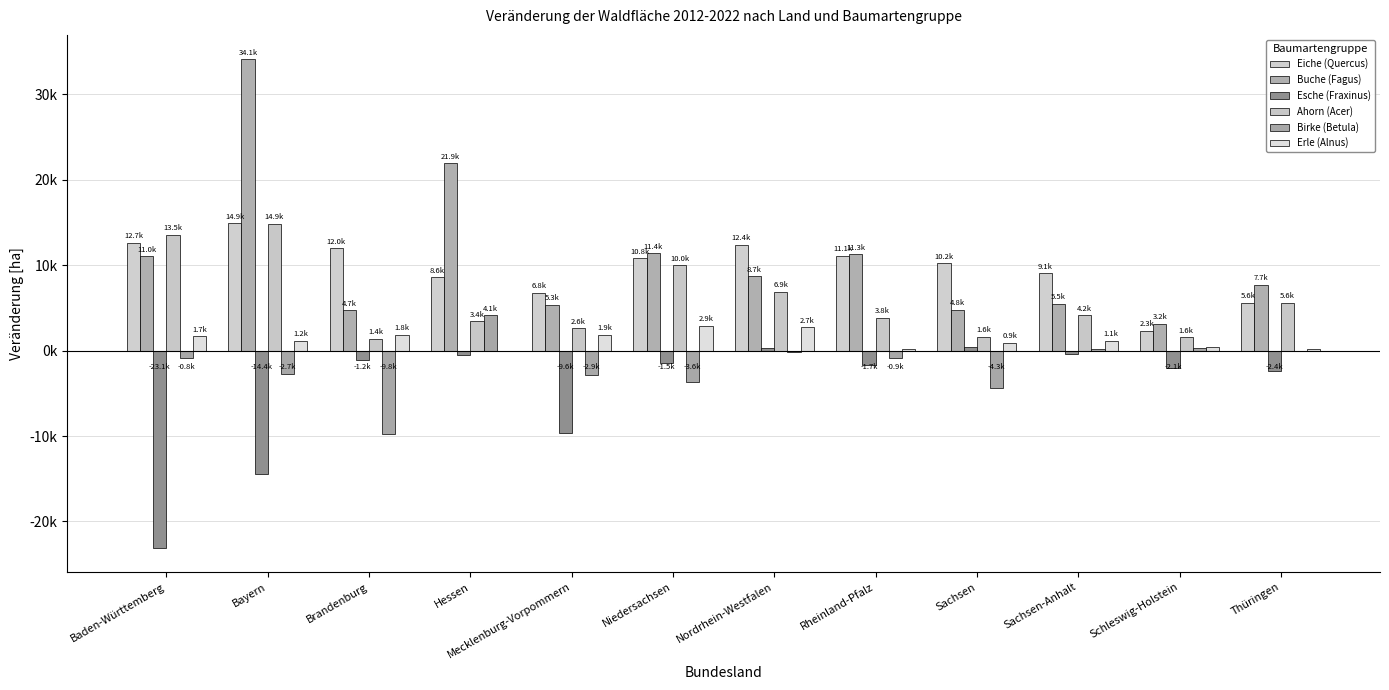

Are the bars horizontal?

No